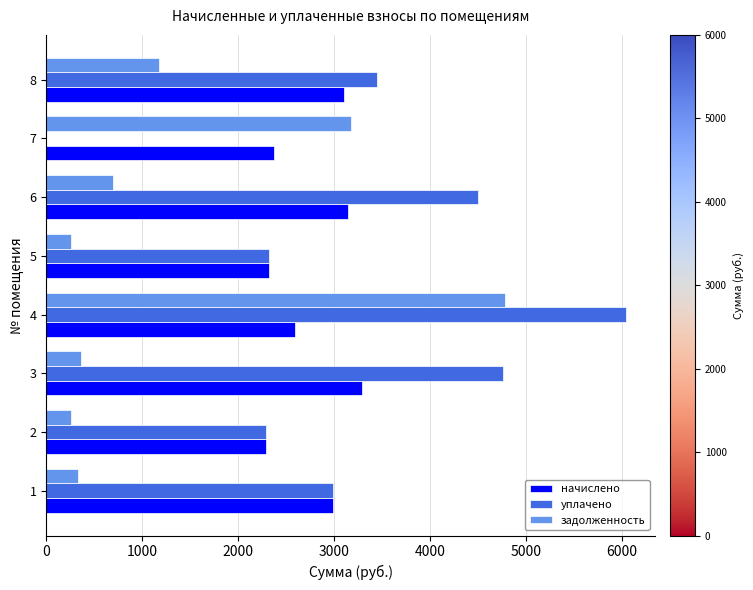

Which series has the largest total across all categories?

уплачено